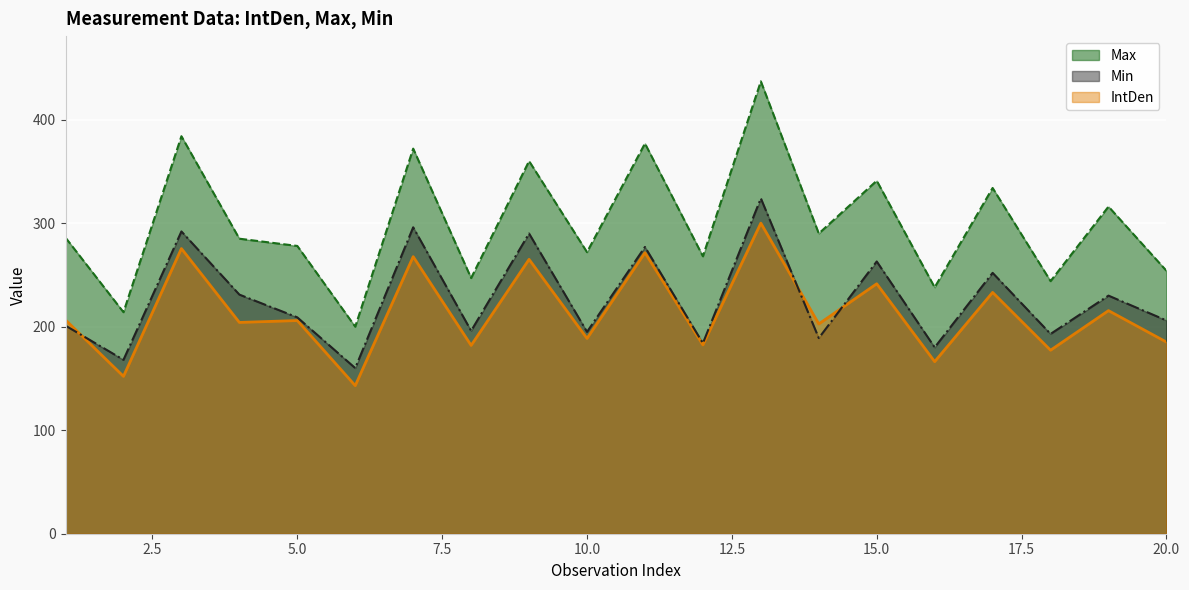

In Min, how many points are higher than both neighbors (excluding endpoints)?

8